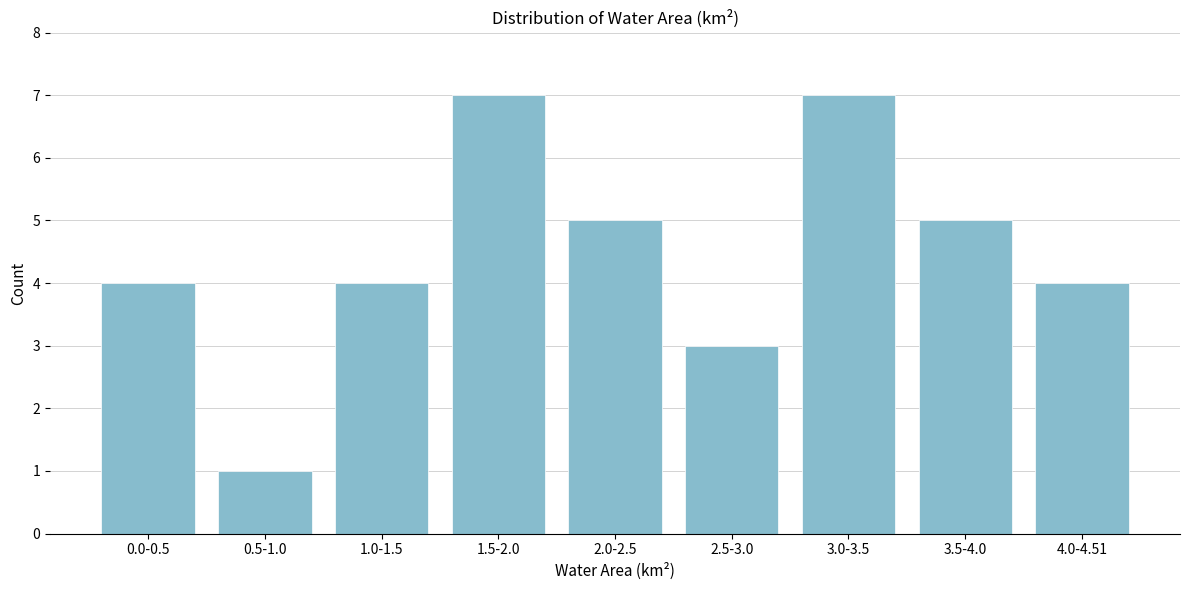

Reading left to right, transcribe all the data shown in this chart.

4	1	4	7	5	3	7	5	4